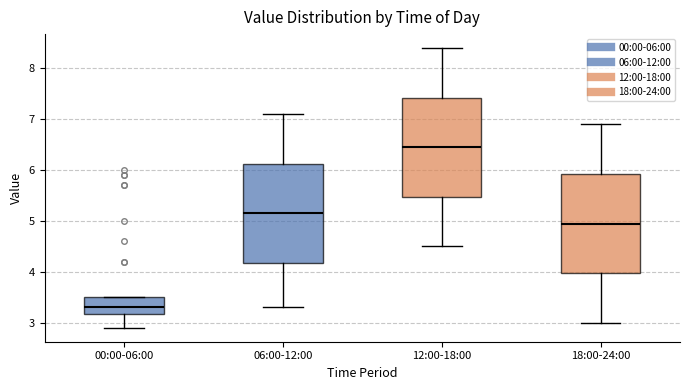

Where does the upper whisker of the box for 12:00-18:00 end on the y-axis? The values are not printed on the chart, so give them approximately, as read against the axis.

8.4